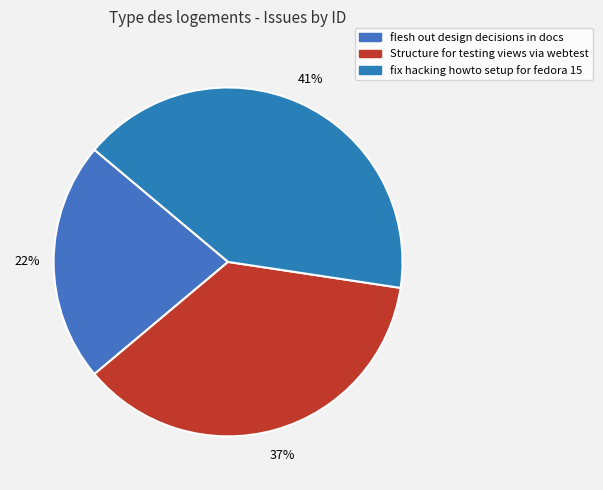

What percentage is the flesh out design decisions in docs slice, to the nearest percent?

22%